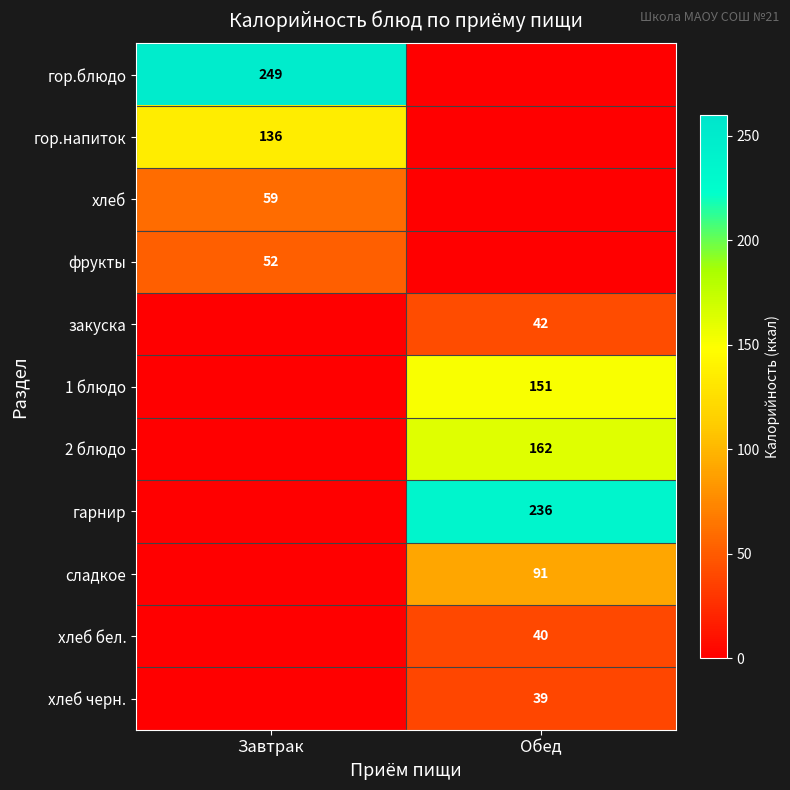

True or false: хлеб черн. has a value of 26 at Обед.

False